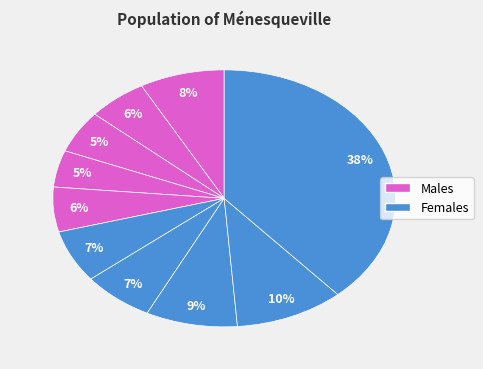

Count the number of slices in the pie.

10